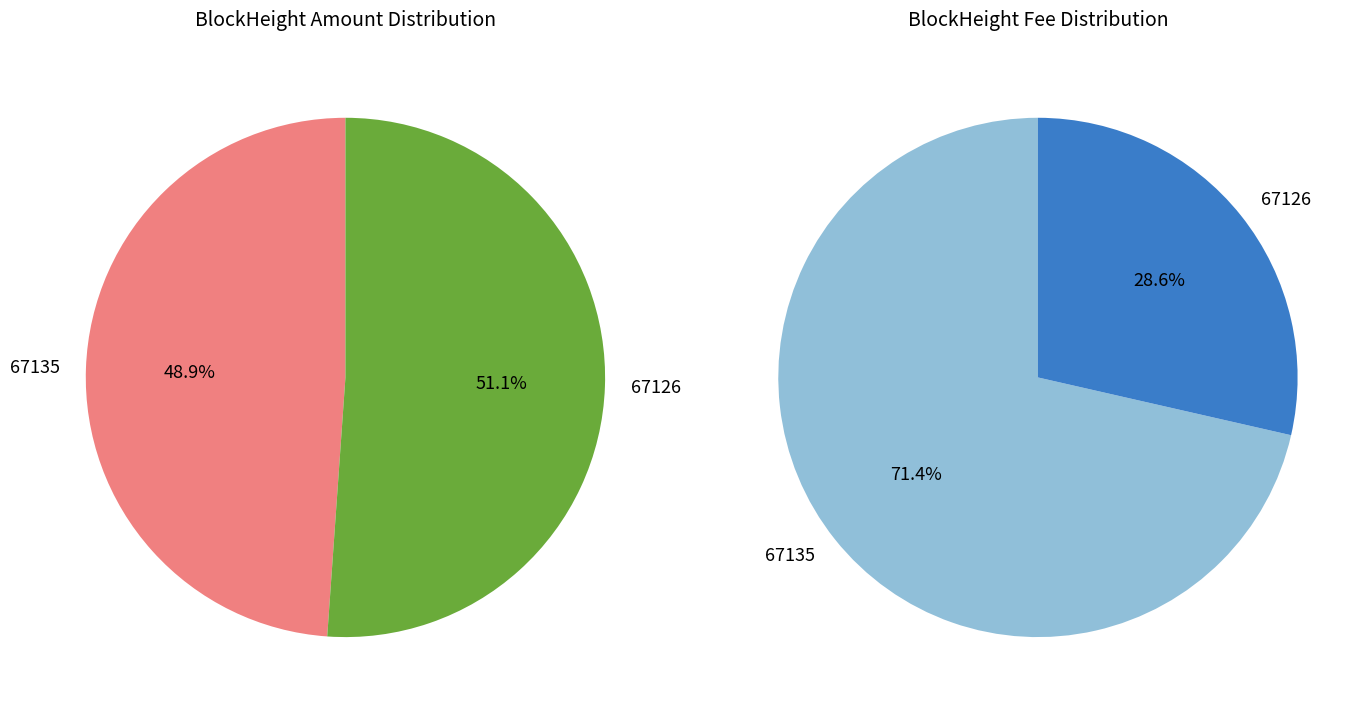

What is the change in value from 67135 to 67126?

+32693